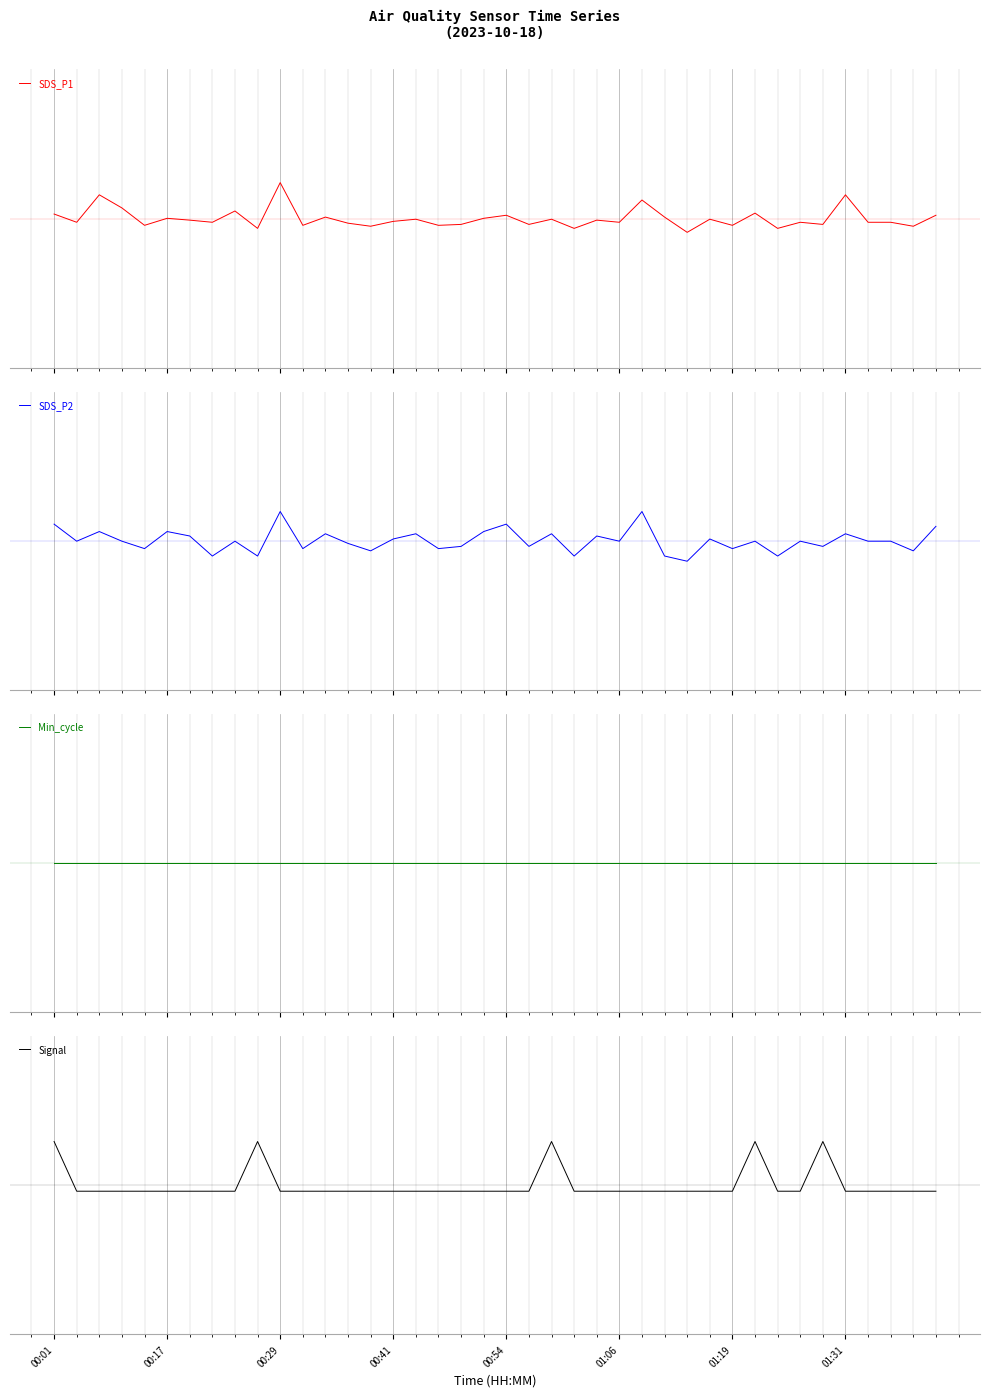

True or false: SDS_P1 has more than 2 points higher than both neighbors.

True